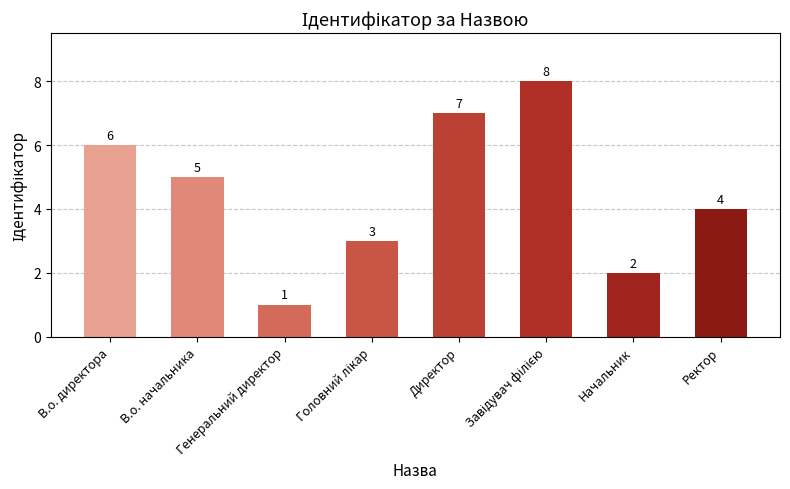

What is the value of the 2nd bar from the left?

5